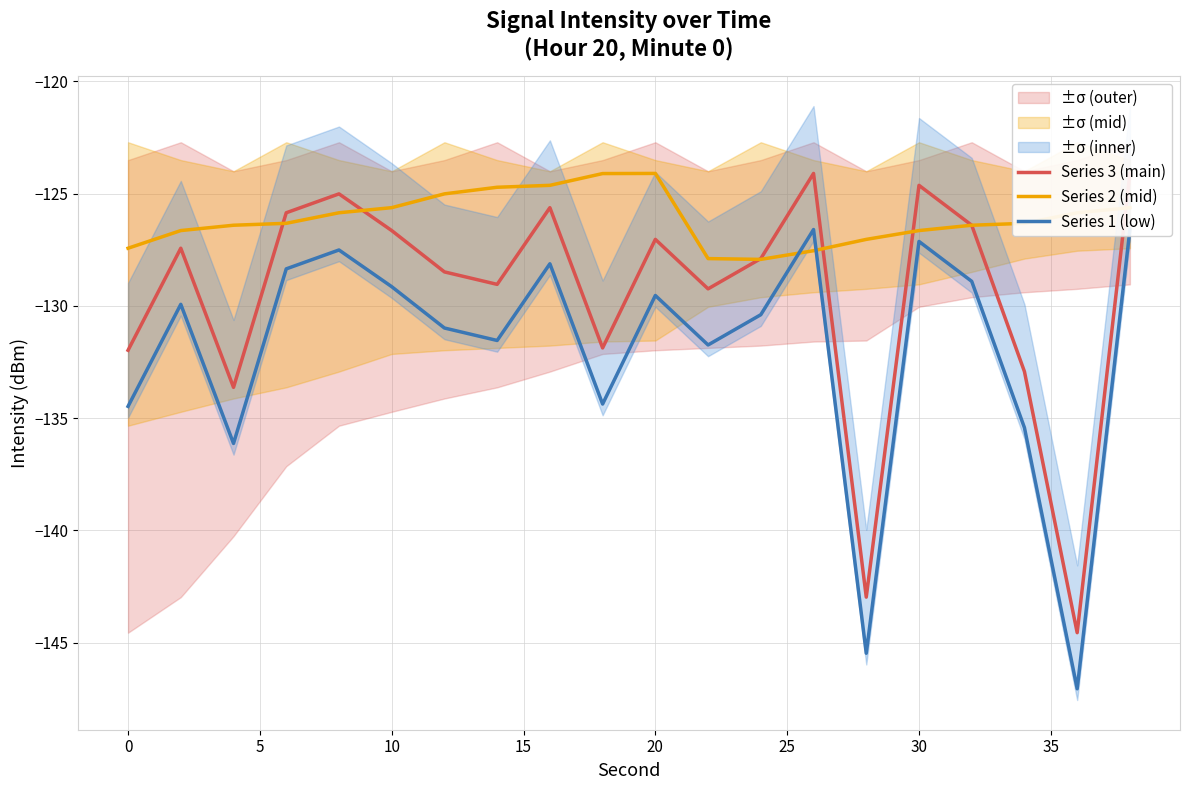

Which series has the largest range (max minus min)?

Series 3 (main)